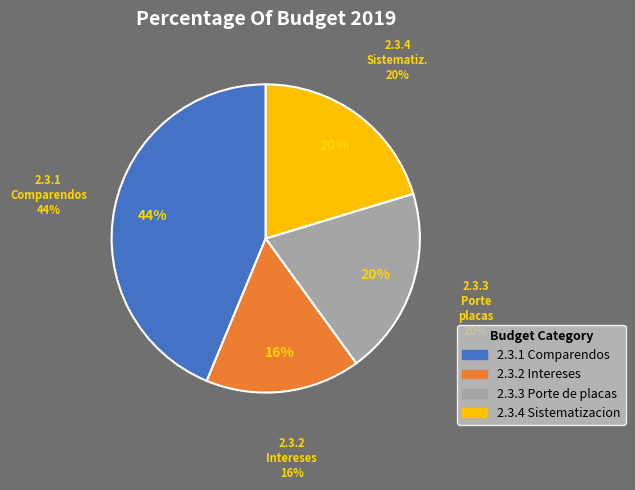

Count the number of slices in the pie.

4